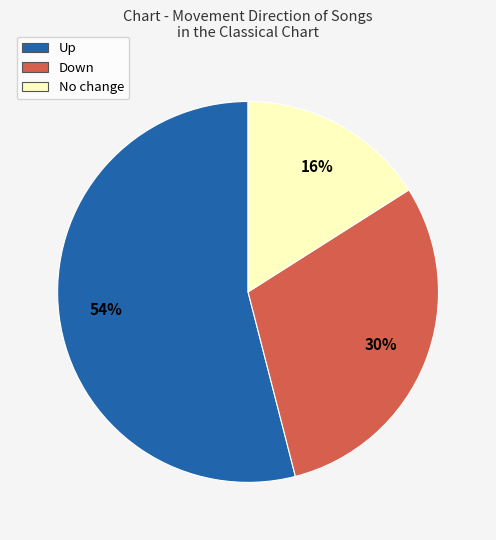

Rank the categories by value from lowest to highest.

No change, Down, Up